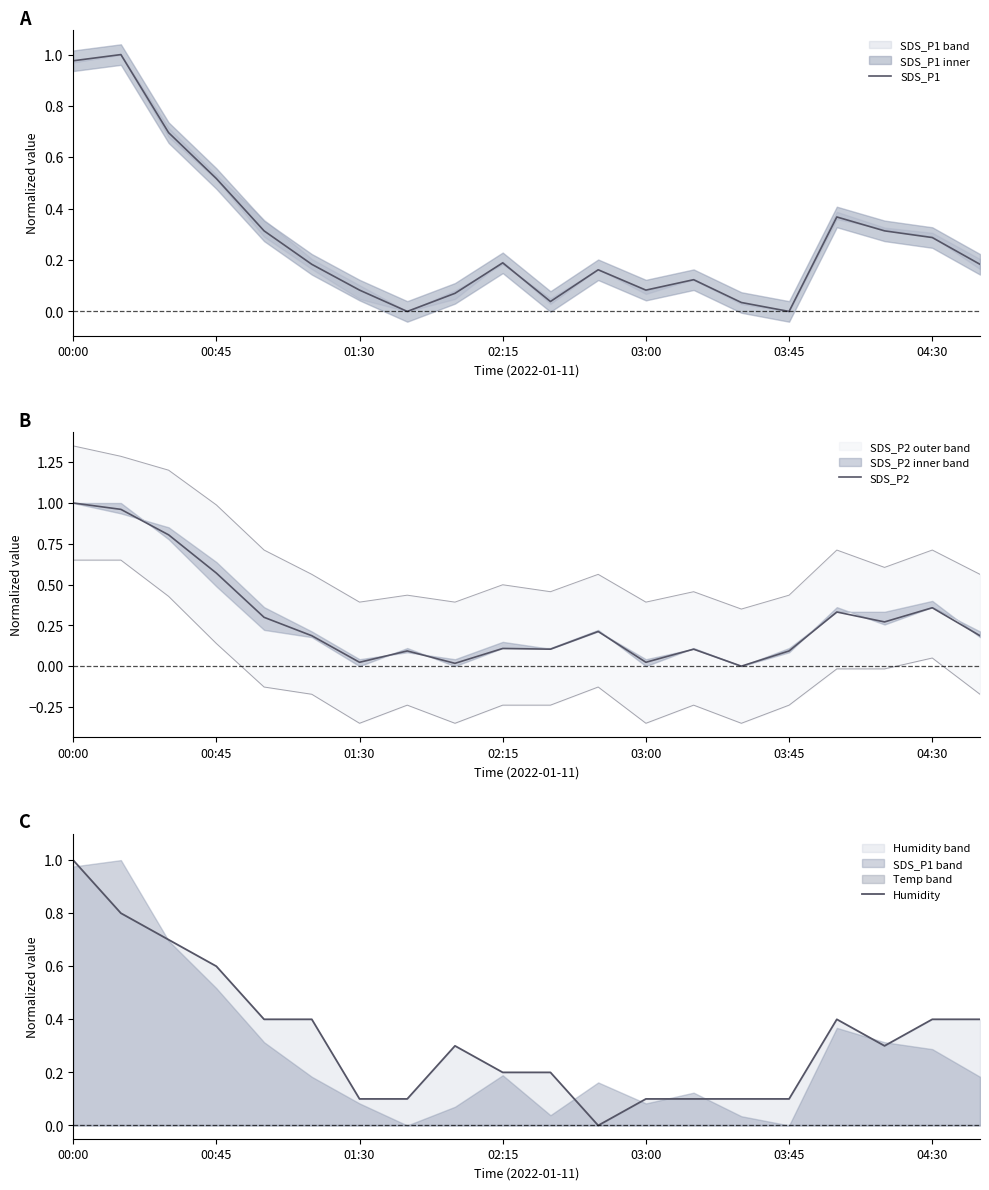

Does the chart have visible grid lines?

No